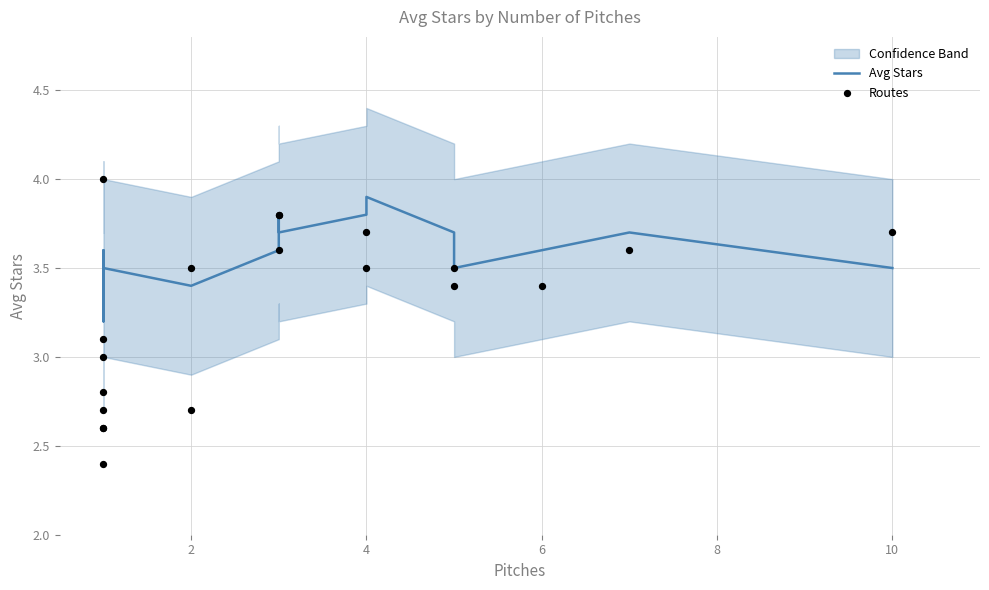

Which series has the largest Y range (max minus min)?

Routes